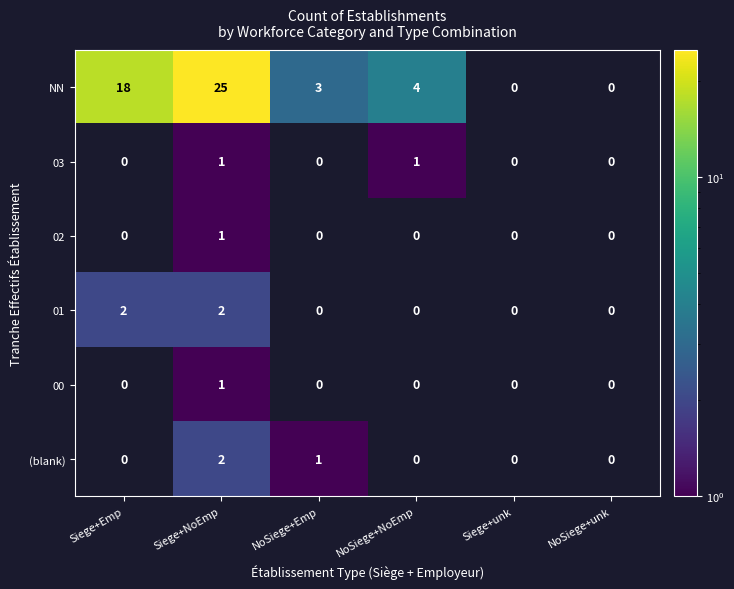

What is the maximum value shown in the chart?

25